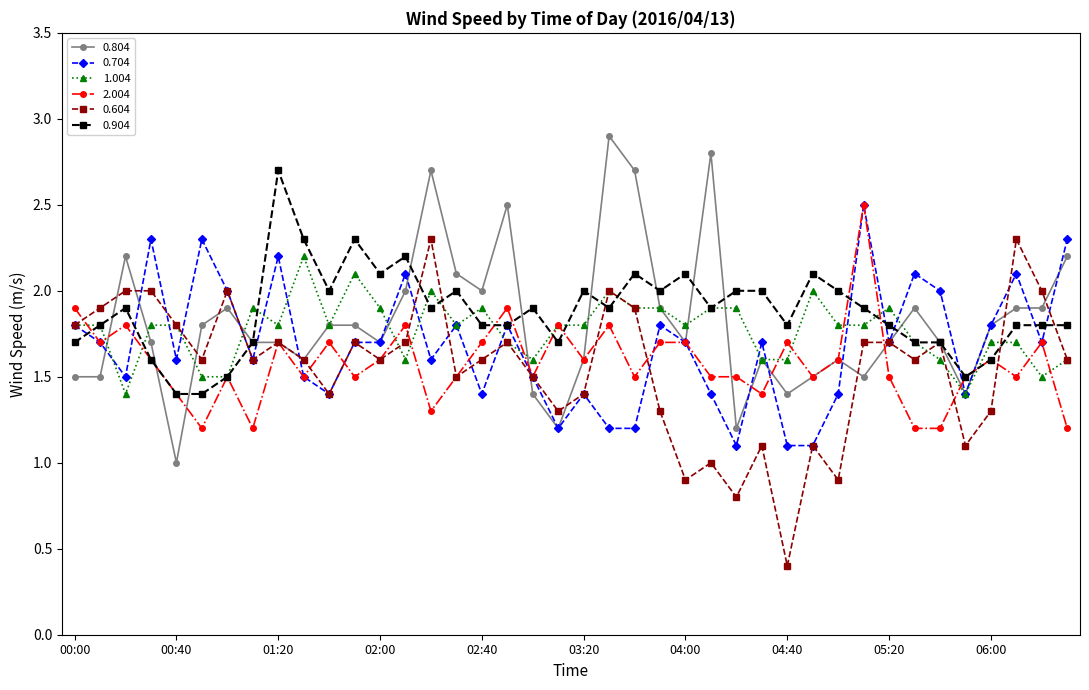

True or false: 0.804 has more than 1 points higher than both neighbors.

True